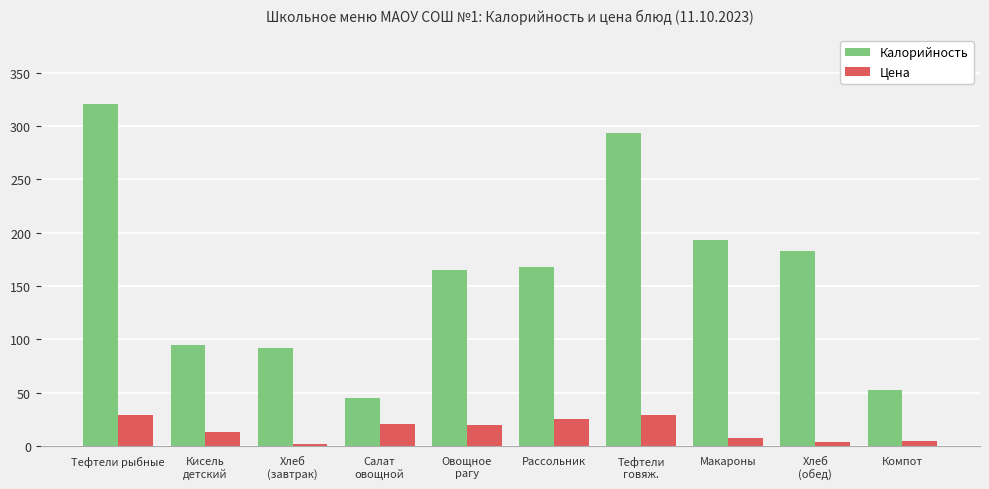

Rank the series by their average value, from highest to lowest.

Калорийность, Цена